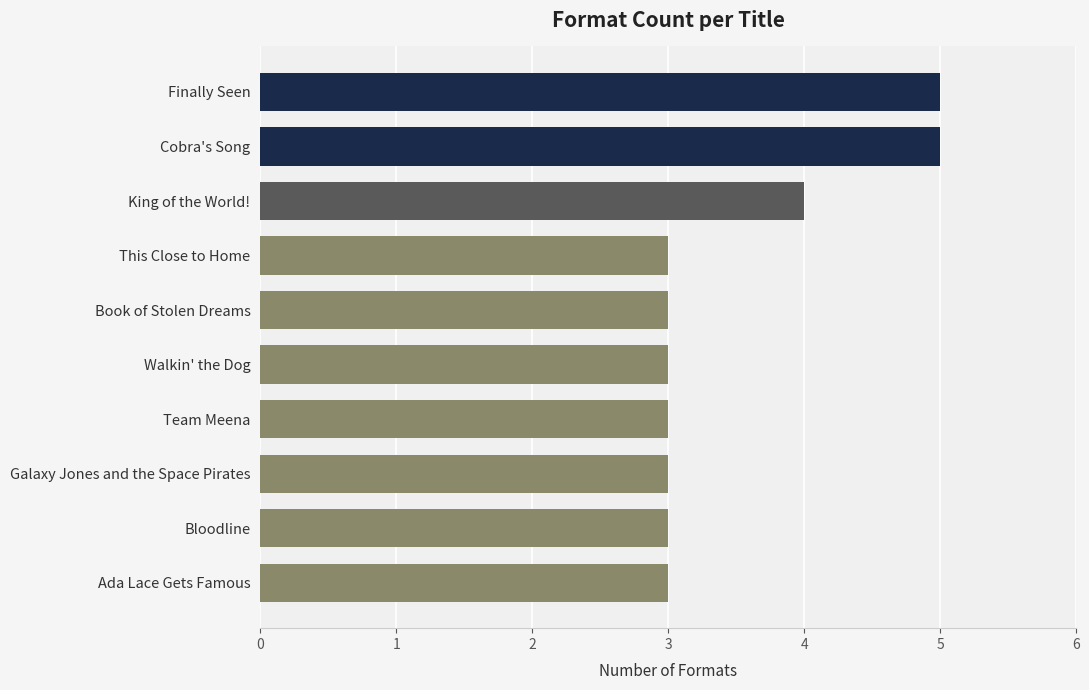

How many values are between 3 and 4?

8